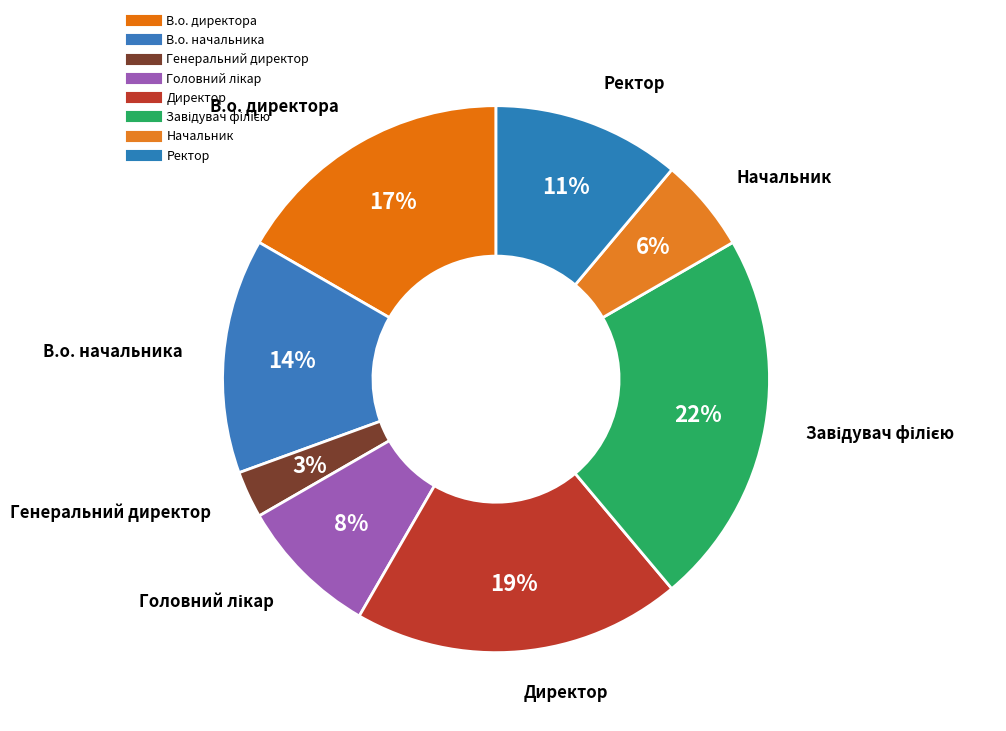

Is there any slice that represents more than half of the pie?

No